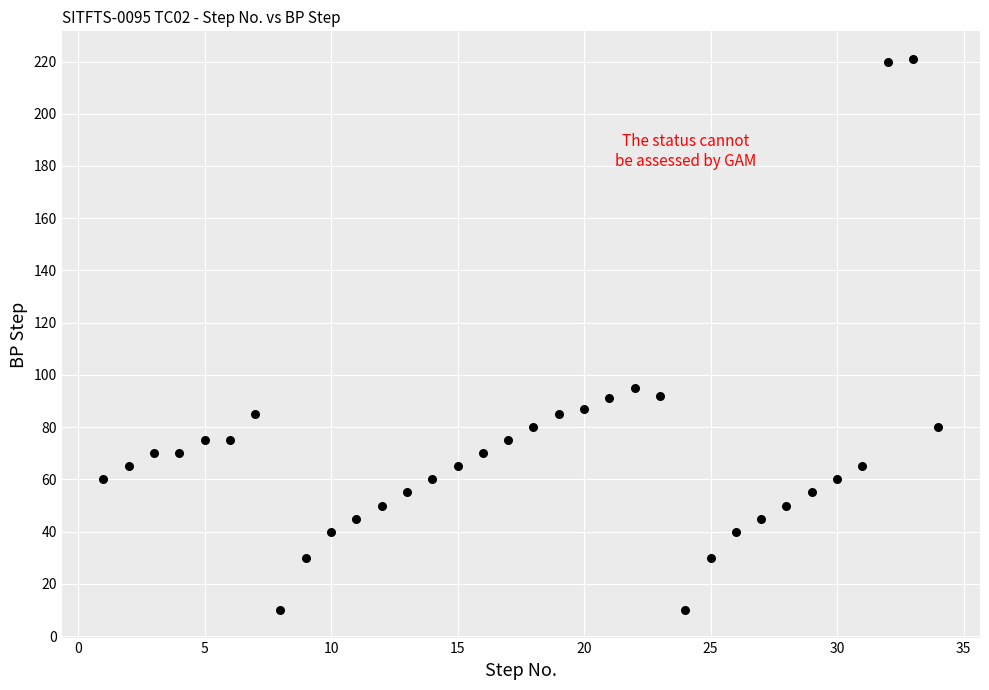

What Y value in the scatter plot is closest to 115?

95